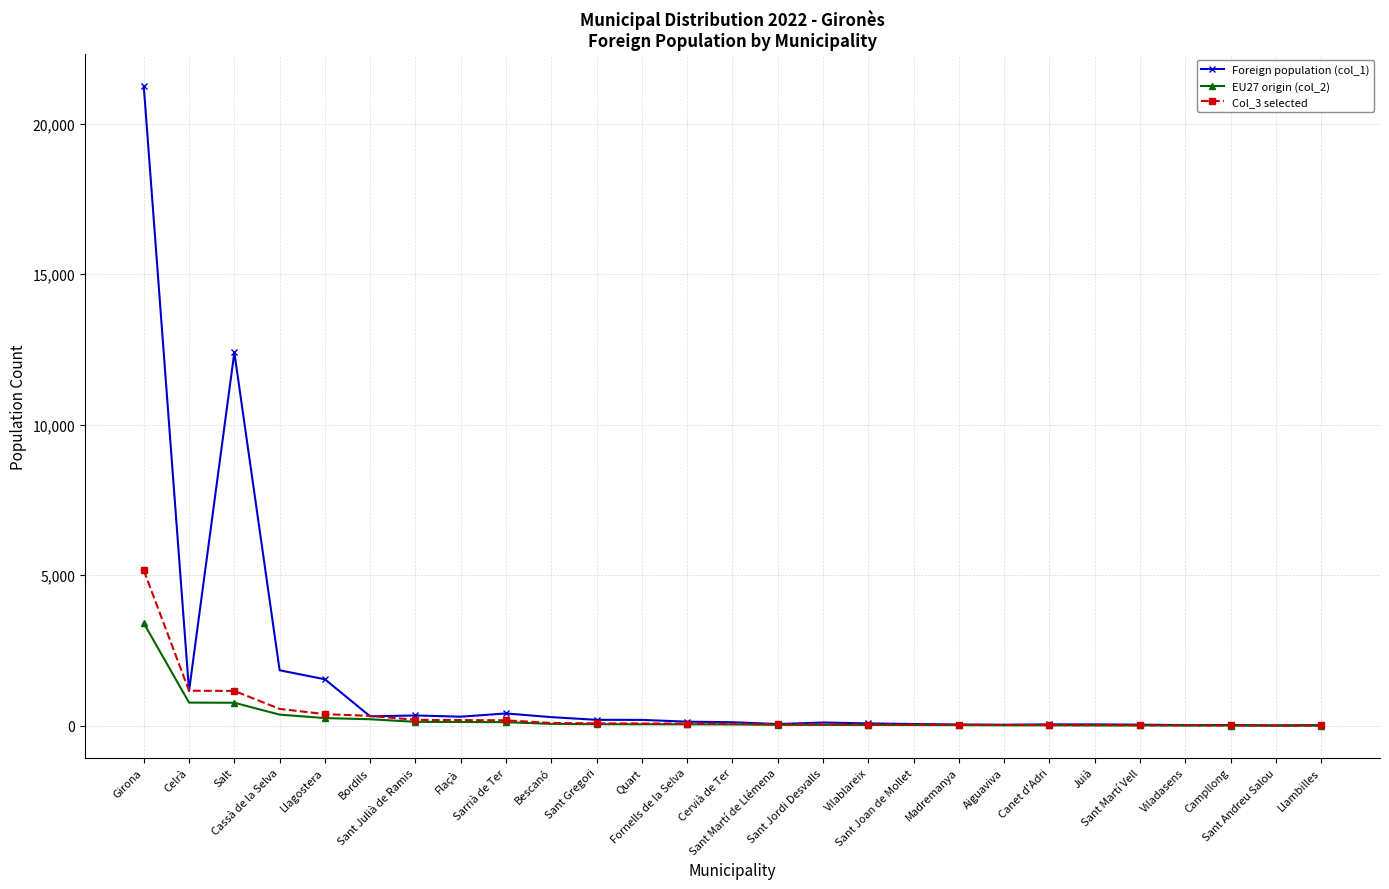

What is the total value across all series at Sant Gregori?

324